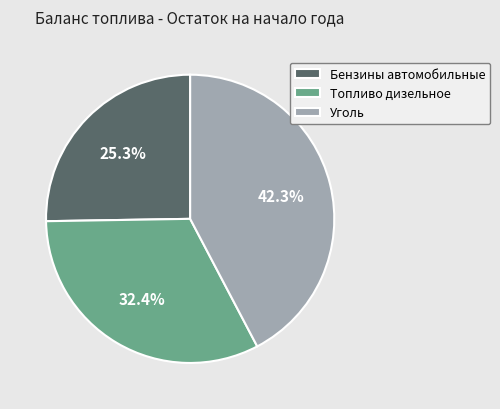

What is the largest slice in the pie chart?

Уголь